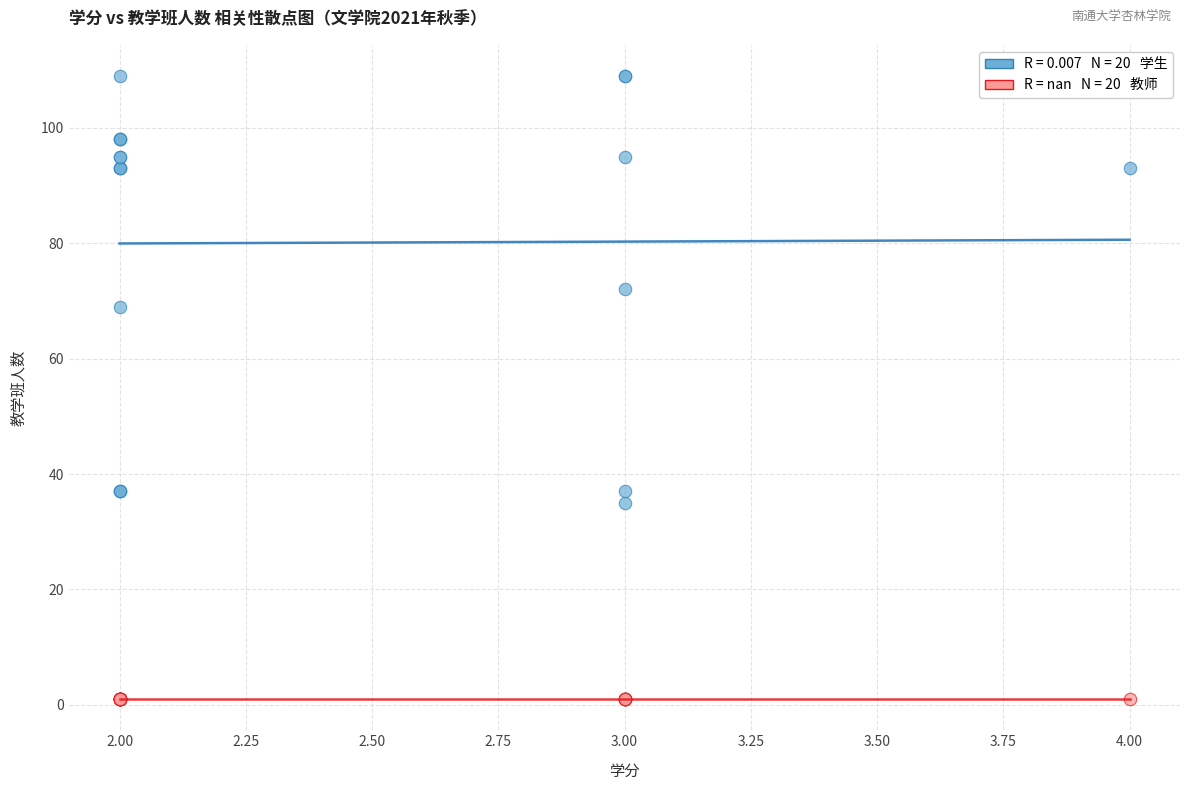

Across all series, what Y value is closest to 55?

69